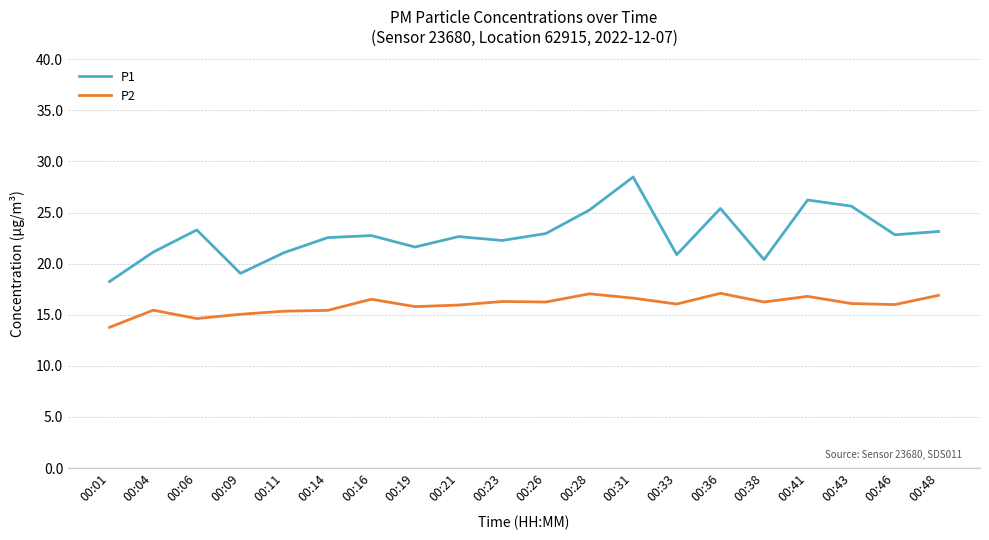

Between 00:06 and 00:41, which series saw the biggest shift?

P1